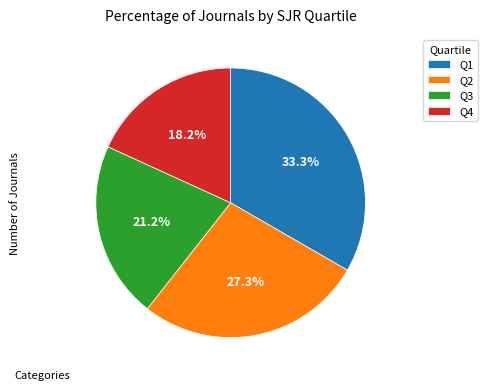

Which slice is the smallest?

Q4